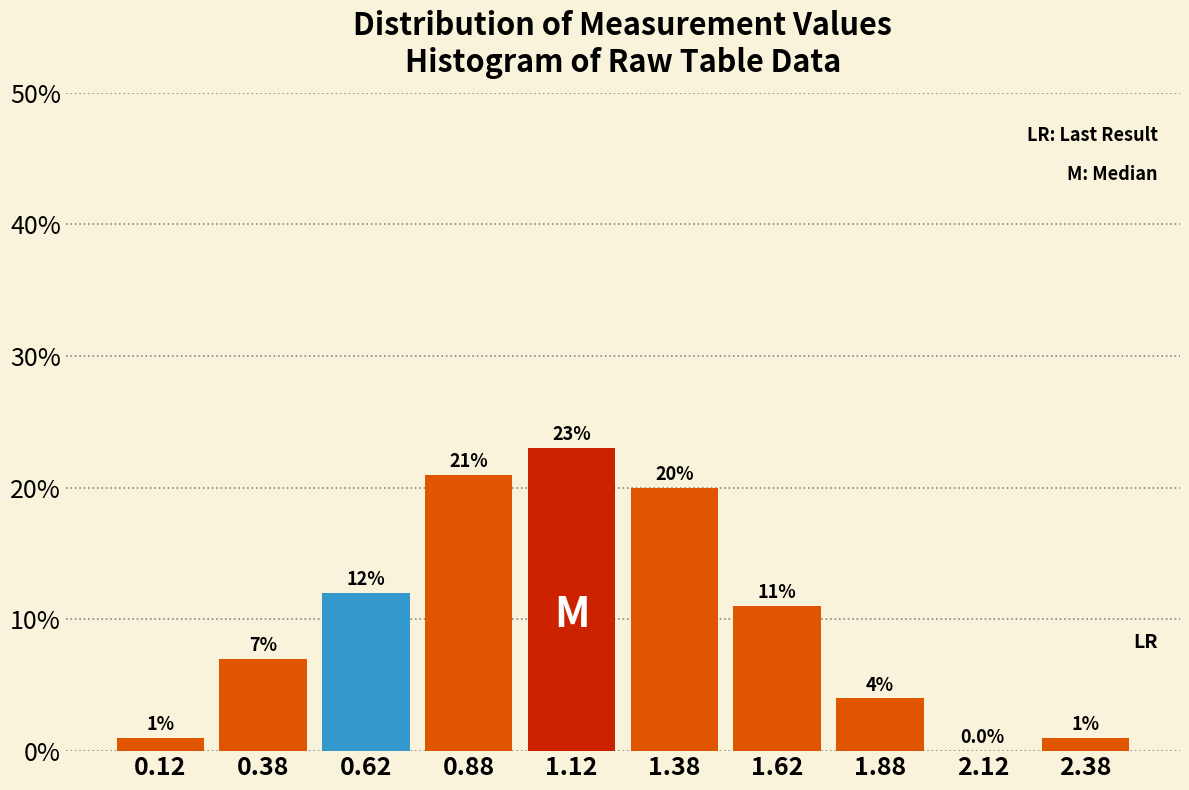

Which range on the x-axis has the tallest bar?

1.00 to 1.25